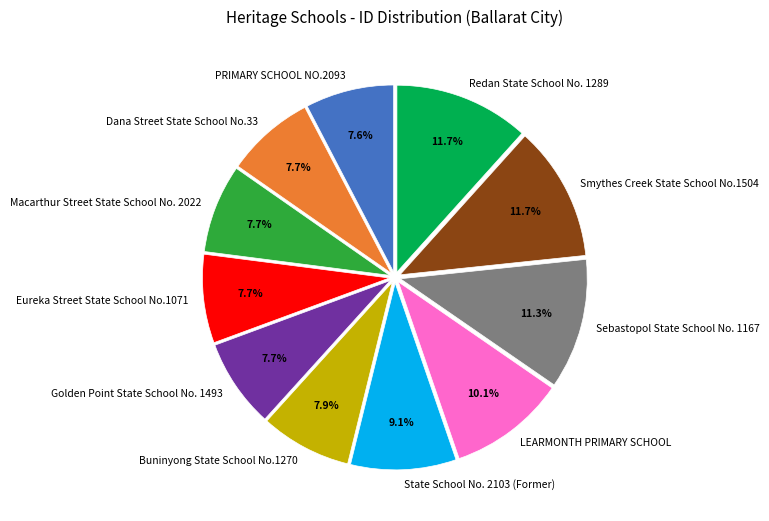

Does Dana Street State School No.33 account for over 50% of the chart?

No